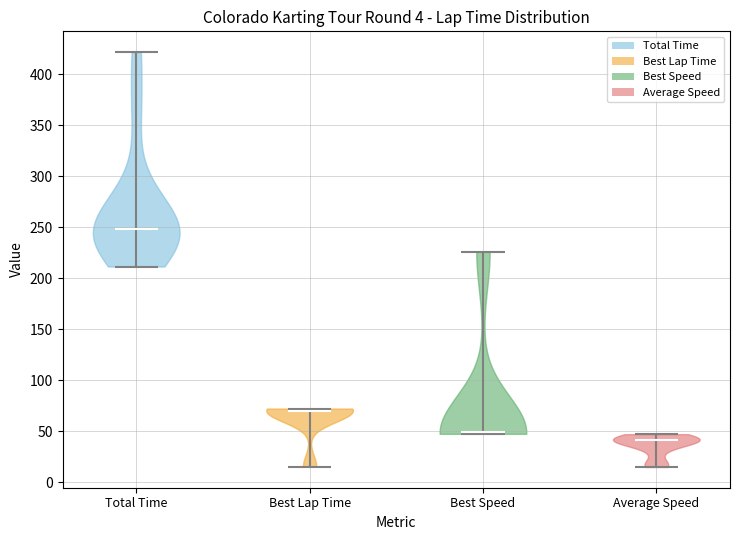

What is the lowest point the violin for Total Time reaches on the y-axis? The values are not printed on the chart, so give them approximately, as read against the axis.

210